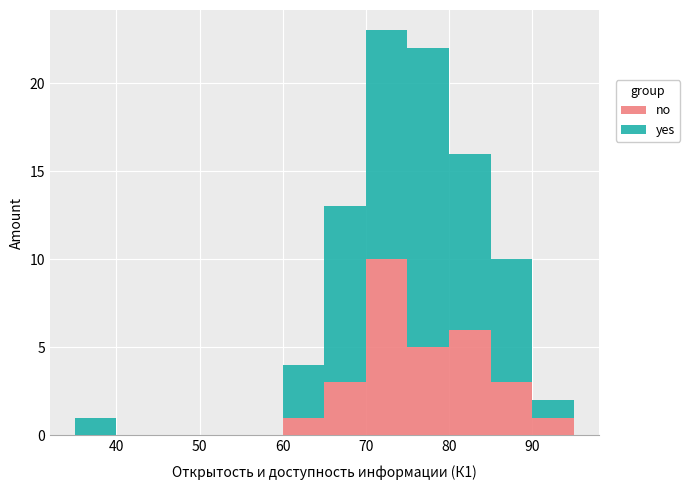

Which range on the x-axis has the tallest stacked bar (by total height)?

70 to 75